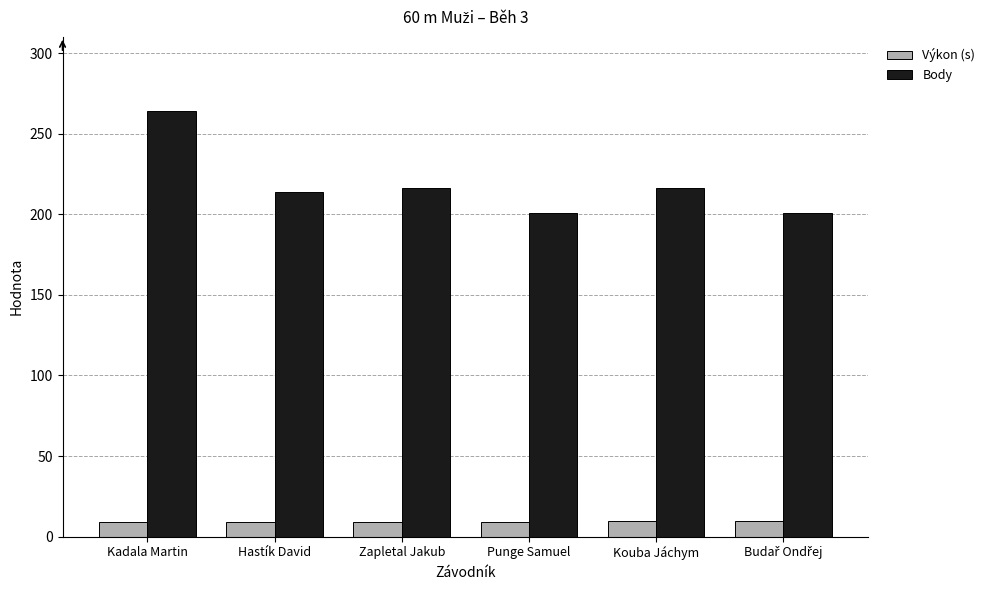

At which category does the chart reach its peak across all series?

Kadala Martin